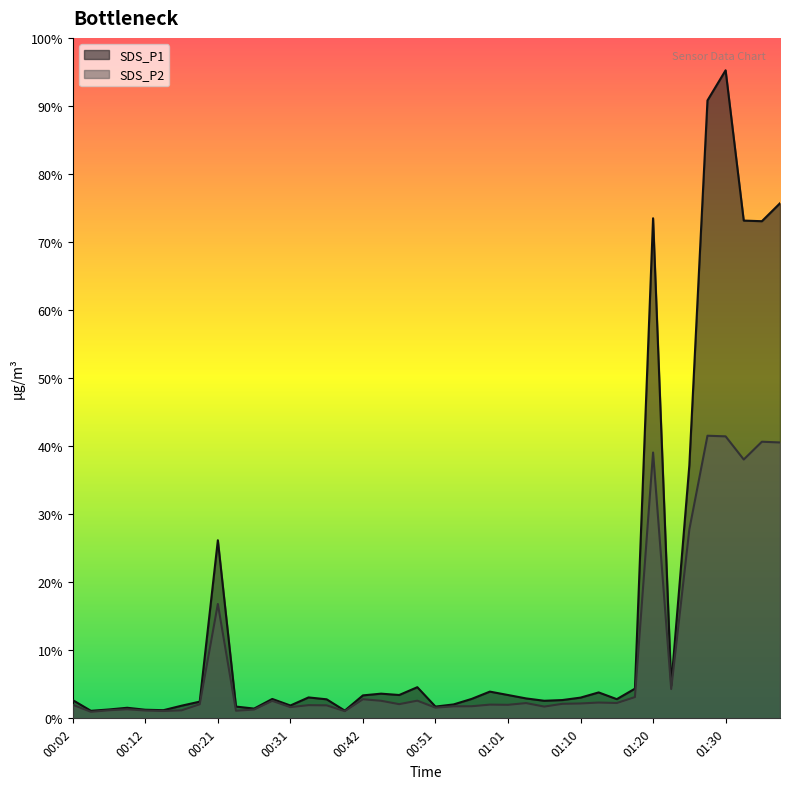

At which label is SDS_P2 closest to 53?

00:21